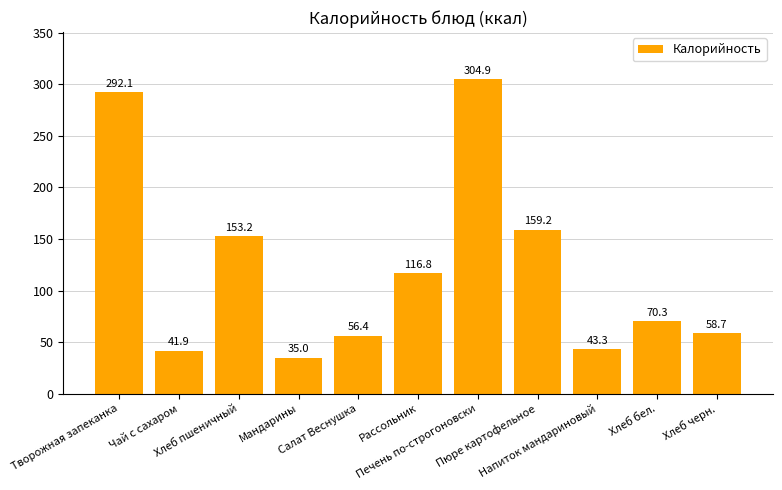

Count the number of categories in the chart.

11